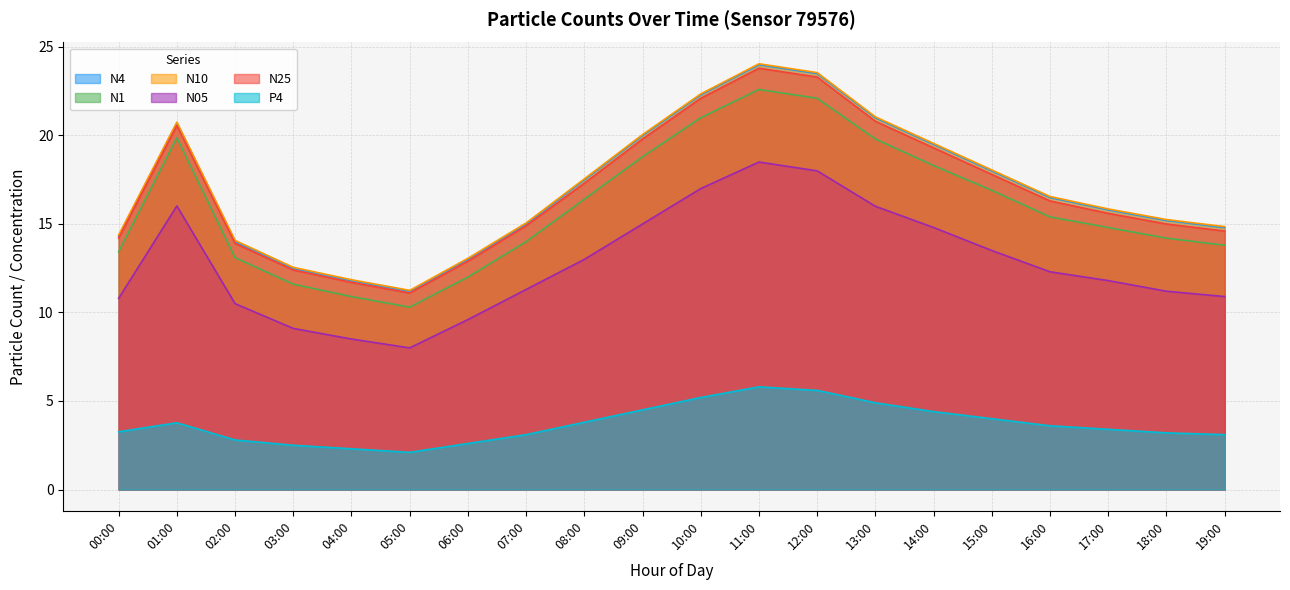

At which category does the chart reach its peak across all series?

11:00